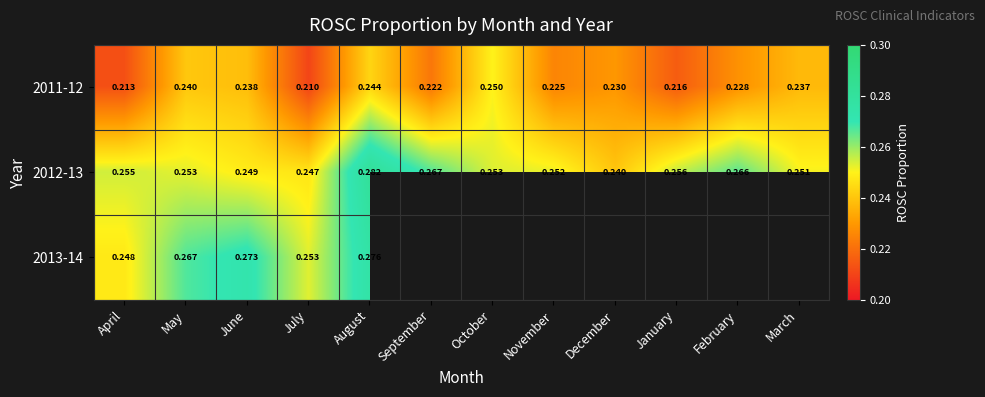

Where is 2011-12 nearest to the value 0?

July